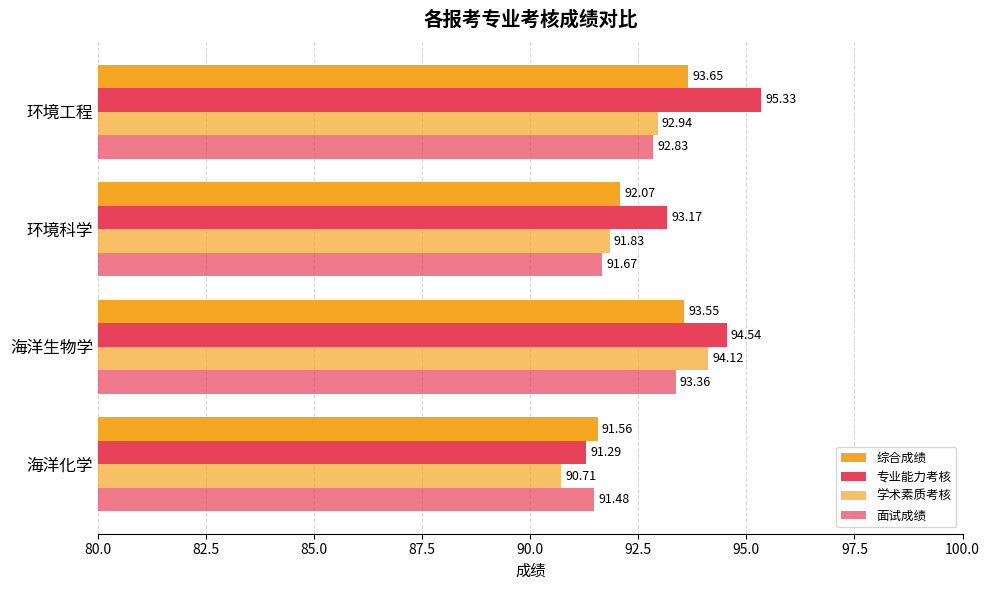

How many data points in 学术素质考核 are less than 92?

2